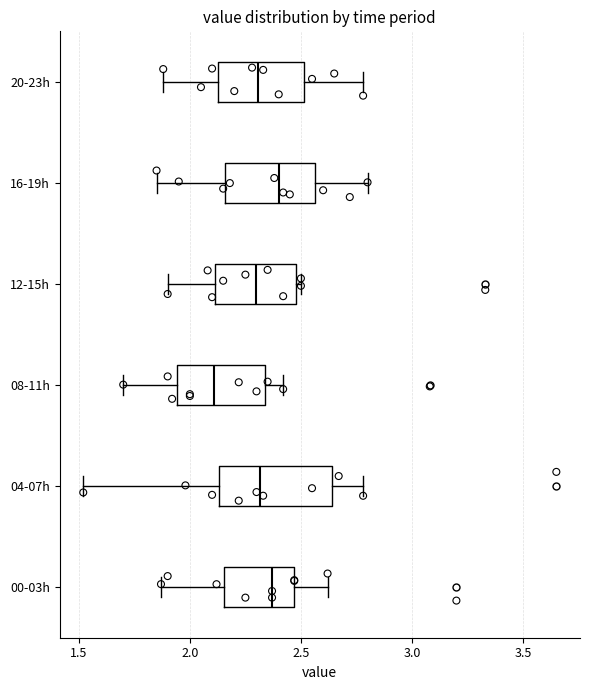

Reading bottom to top, read every box against the x-axis: the position of its median line, the range the box covers, and the ends of its whiskers. The values are not printed on the chart, so give them approximately, as read against the axis.

00-03h: median 2.35, box 2.15 to 2.45, whiskers 1.85 to 2.60
04-07h: median 2.30, box 2.15 to 2.65, whiskers 1.50 to 2.80
08-11h: median 2.10, box 1.95 to 2.35, whiskers 1.70 to 2.40
12-15h: median 2.30, box 2.10 to 2.50, whiskers 1.90 to 2.50 (just right of the box's right edge)
16-19h: median 2.40, box 2.15 to 2.55, whiskers 1.85 to 2.80
20-23h: median 2.30, box 2.15 to 2.50, whiskers 1.90 to 2.80